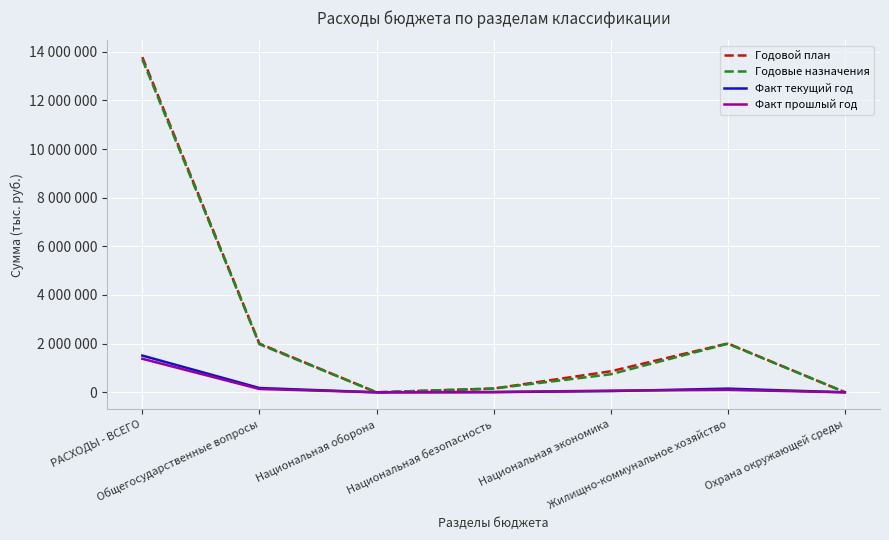

True or false: Годовые назначения and Годовой план cross at least once.

True